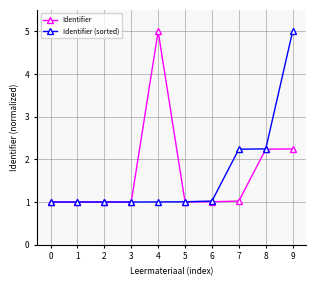

Does the chart have visible grid lines?

Yes